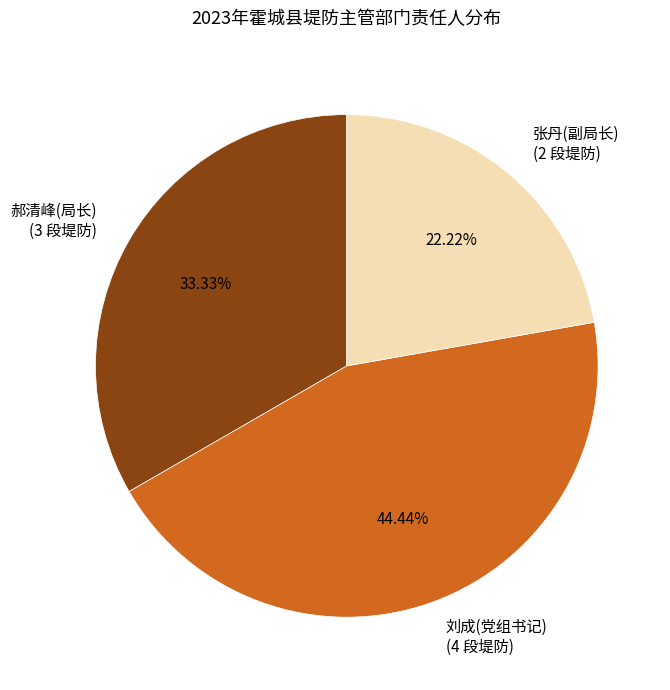

Is there any slice that represents more than half of the pie?

No